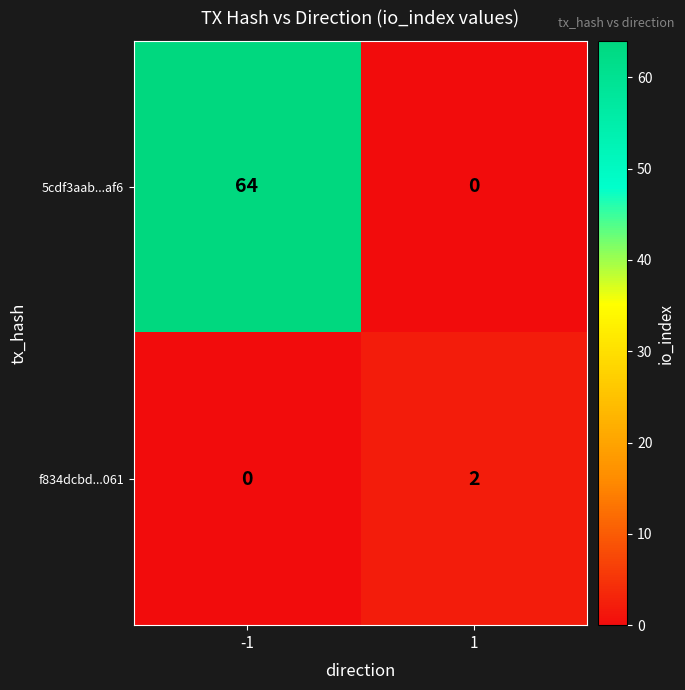

Reading left to right, transcribe all the data shown in this chart.

5cdf3aab...af6: 64	0
f834dcbd...061: 0	2